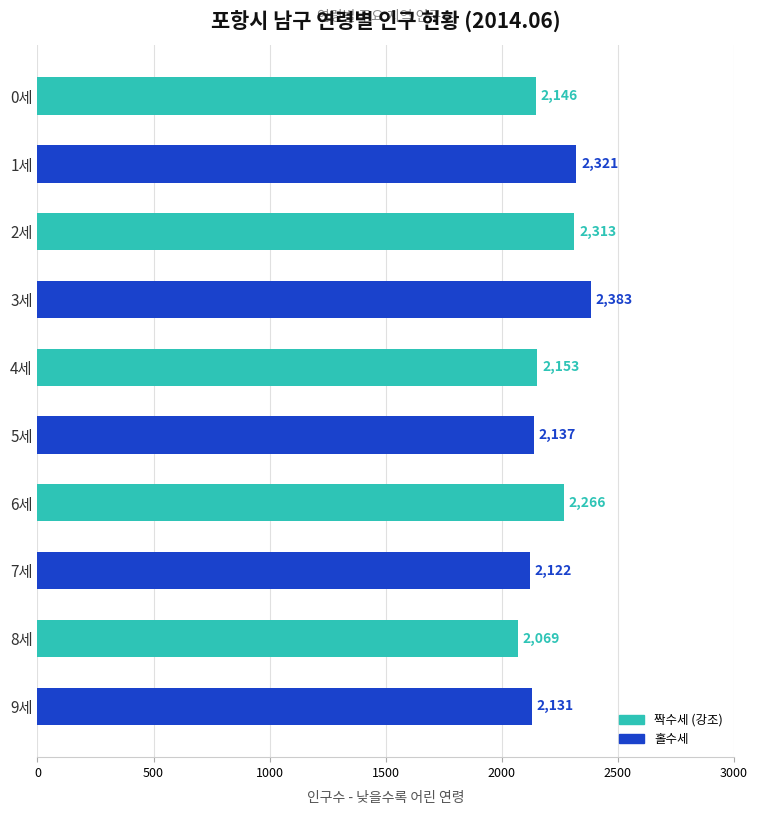

The chart shows a value of 4085 at 2세. True or false?

False